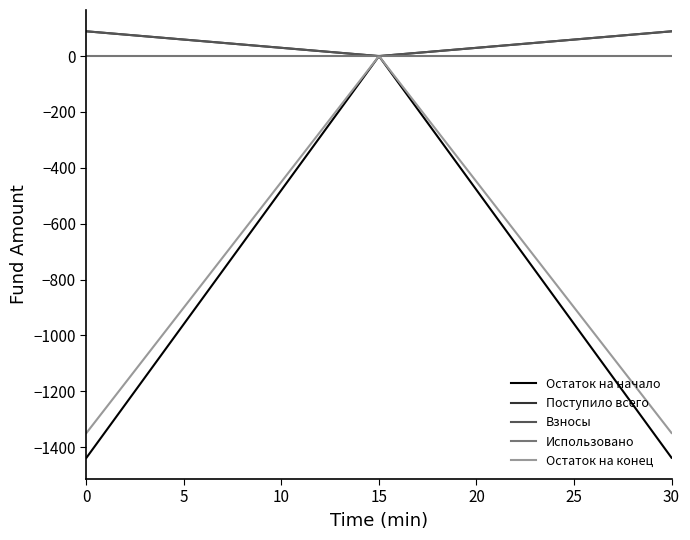

Does the chart display data point markers on the line(s)?

No